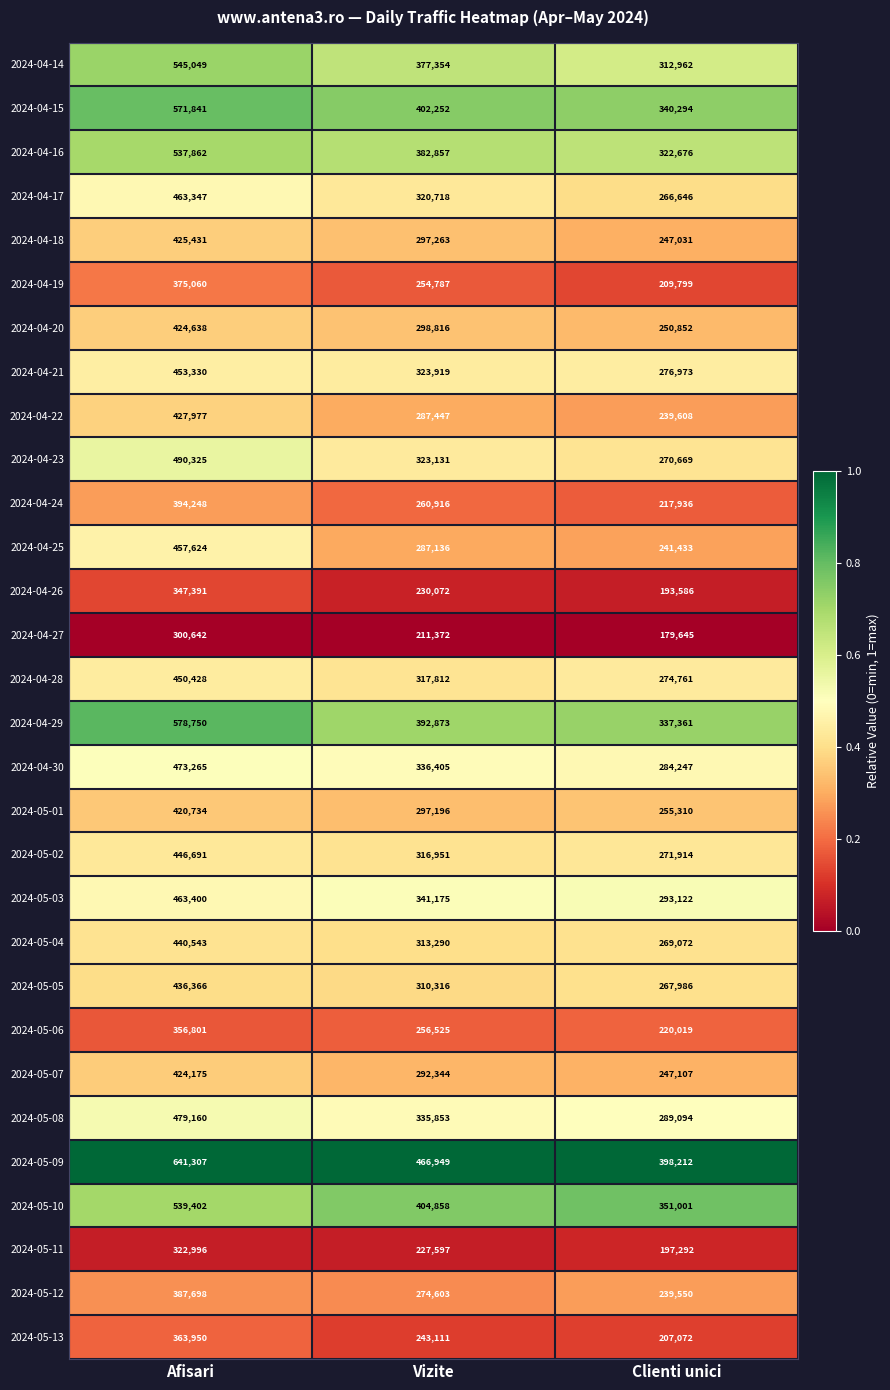

Read the 2024-04-17 value at Afisari, to the nearest 100.

463300